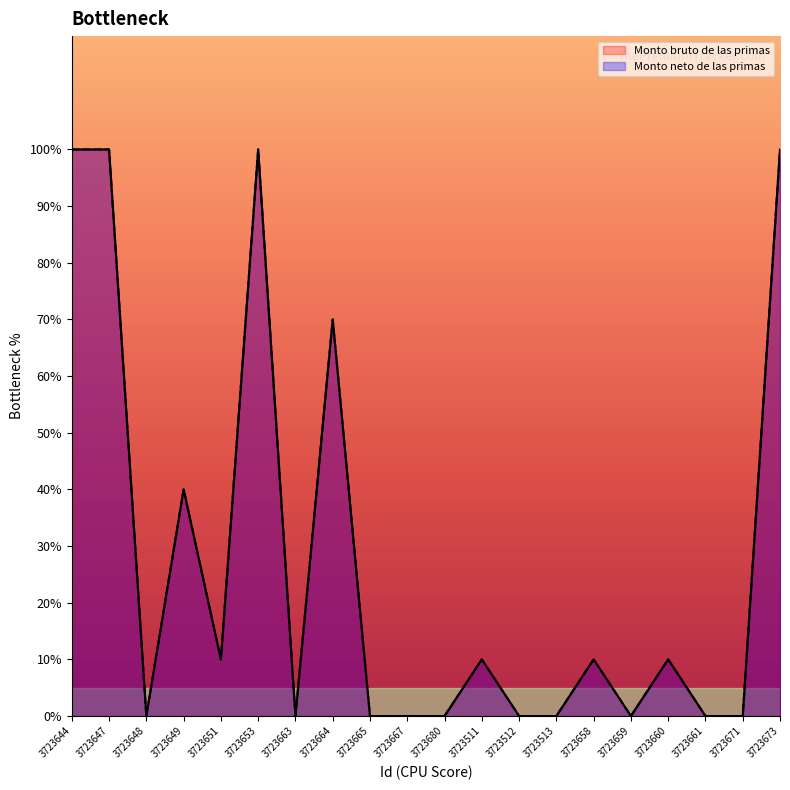

True or false: Monto bruto de las primas has a value of 7 at 3723660.

False